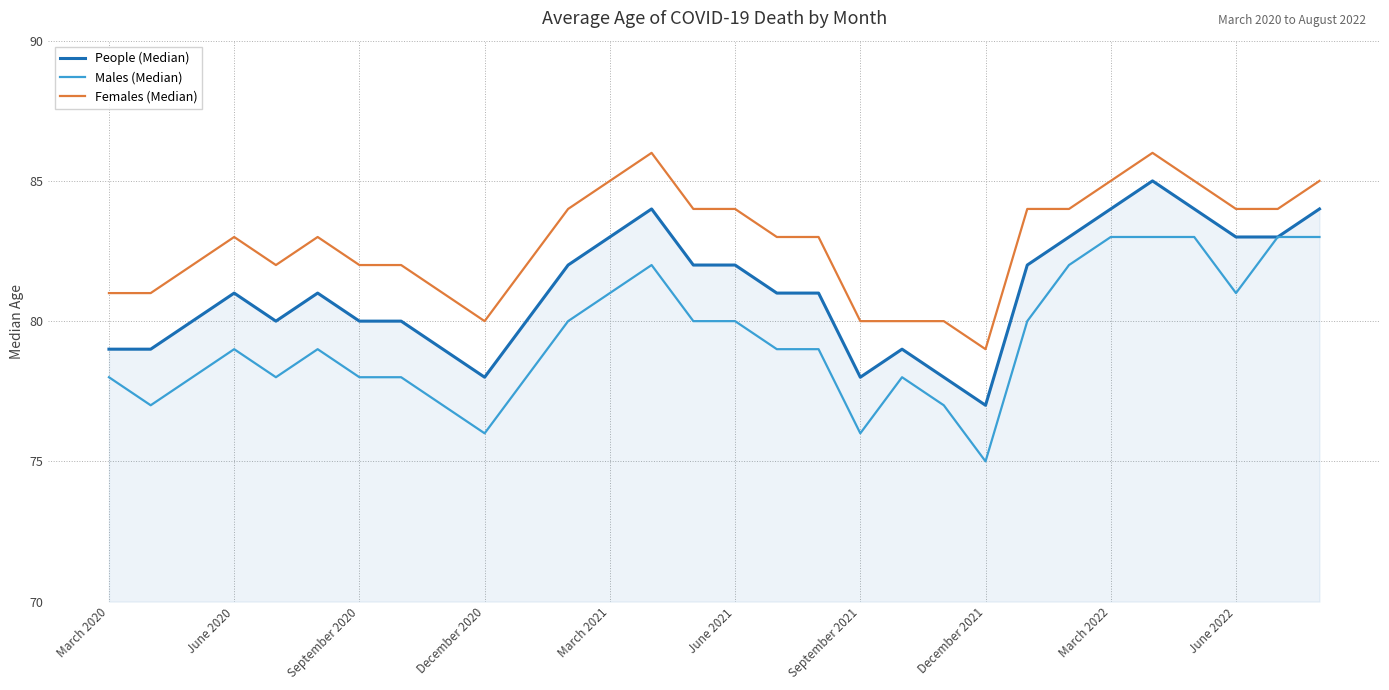

Which series has the largest total across all categories?

Females (Median)